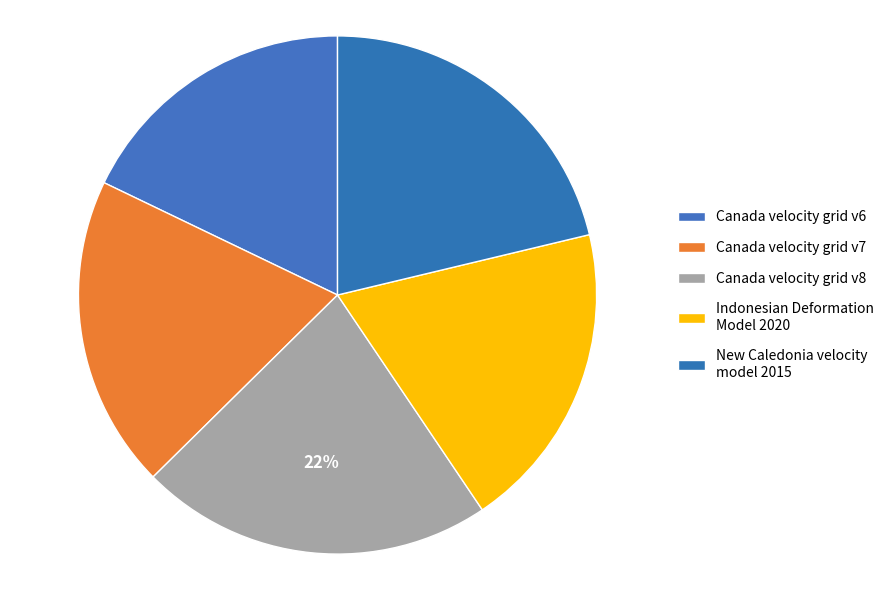

Combined, do Canada velocity grid v7 and Canada velocity grid v8 account for over 50%?

No